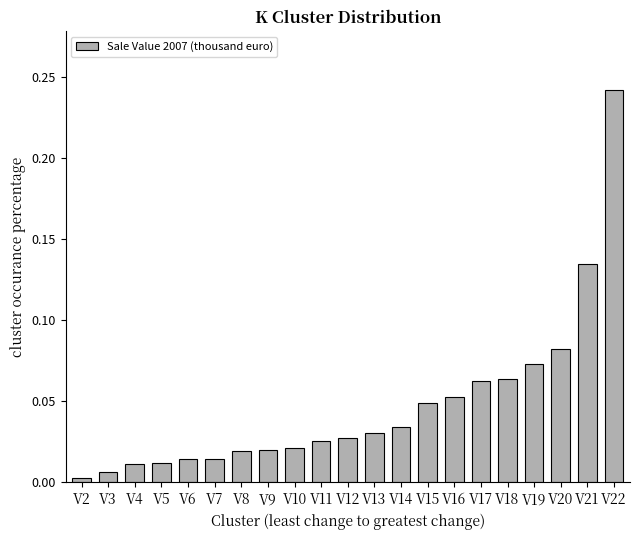

At which category does the chart reach its peak across all series?

V22